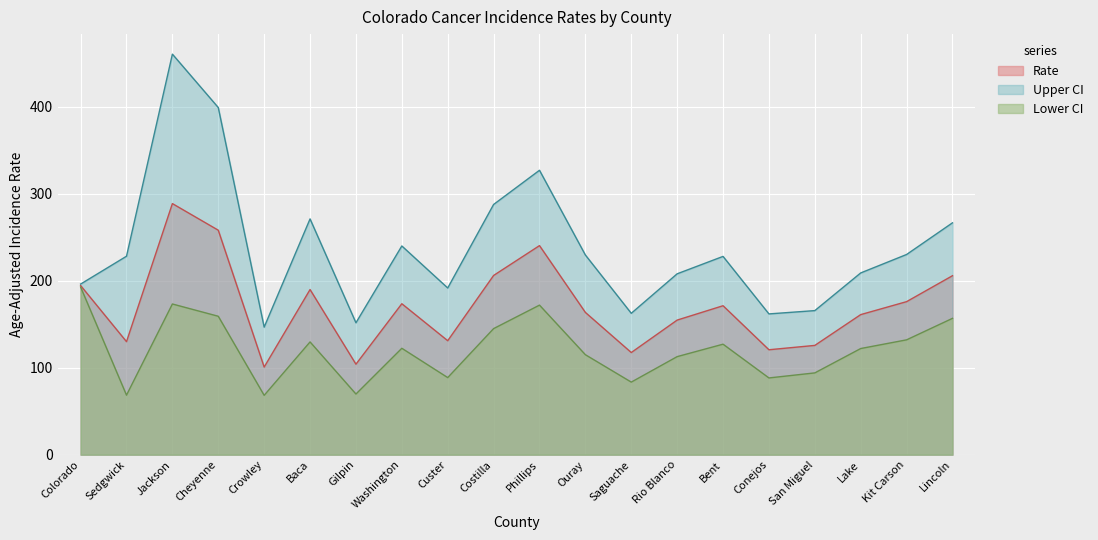

True or false: Upper CI has more than 1 interior local peaks.

True